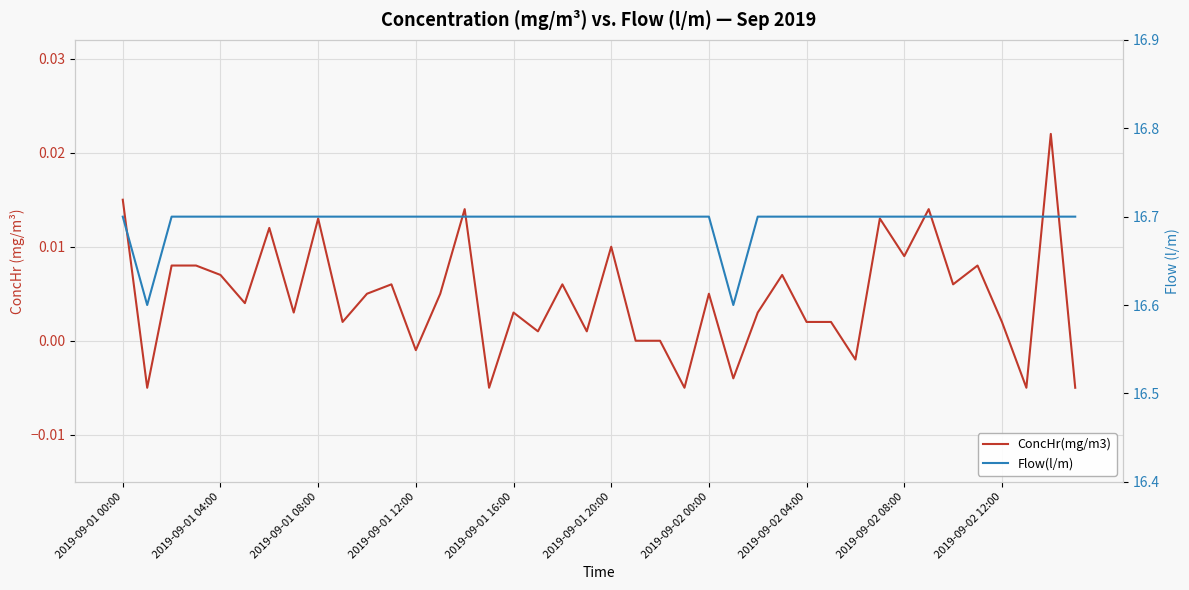

Is the value of Flow(l/m) at 34 greater than the value of ConcHr(mg/m3) at 24?

Yes